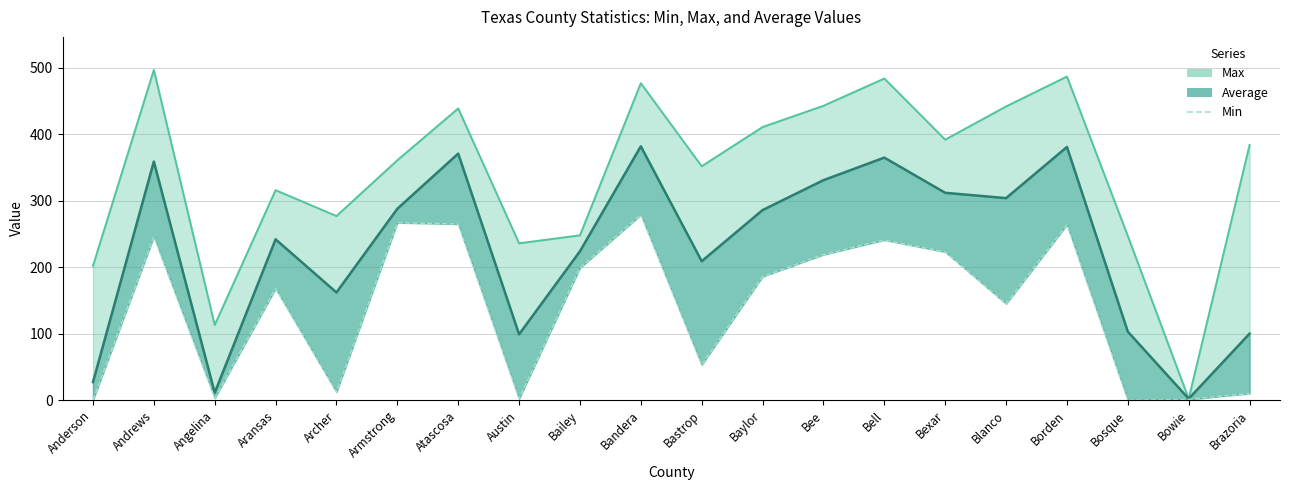

Between Bastrop and Bailey, which is larger?

Bailey